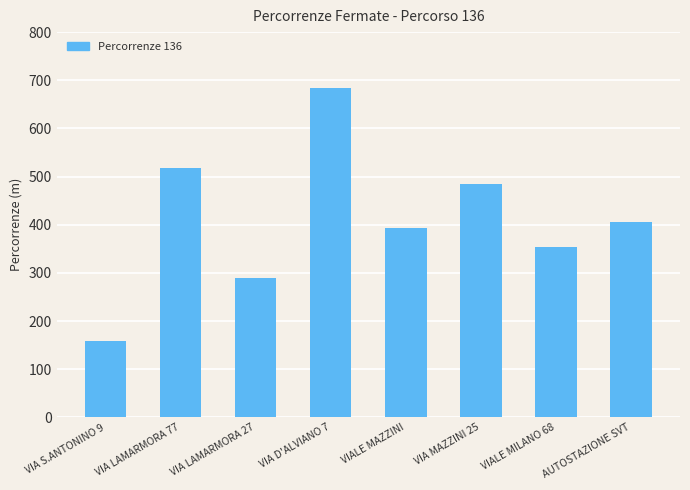

Is it true that the value at VIALE MILANO 68 is 353.2?

True